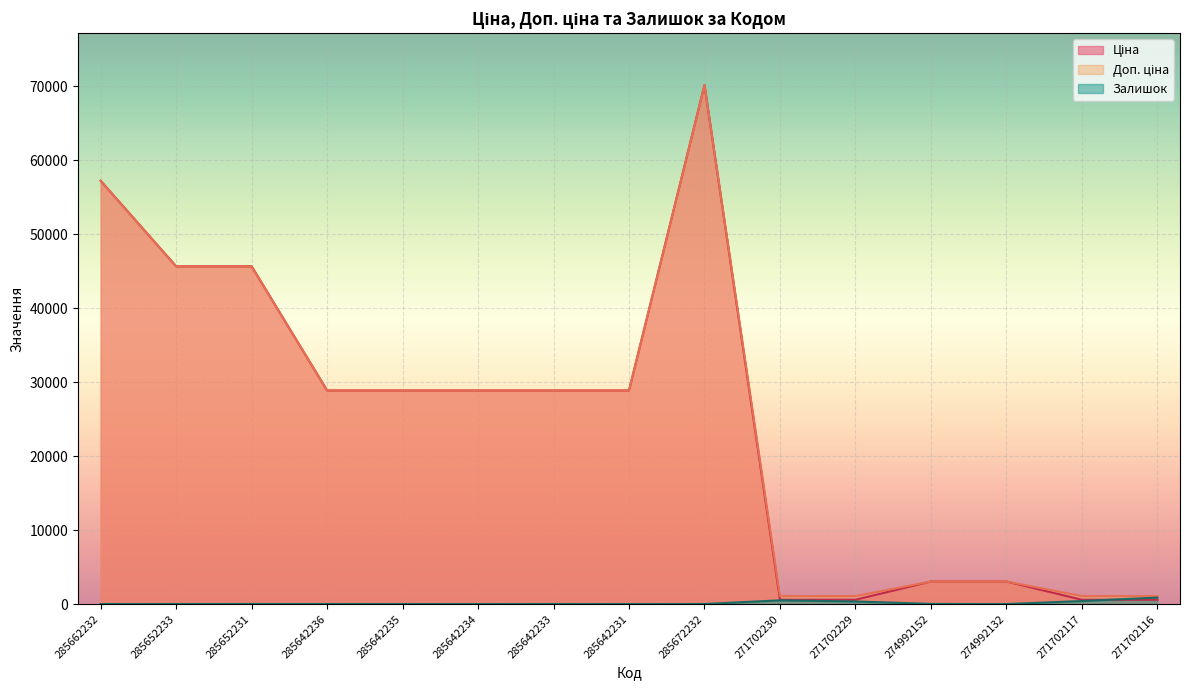

At which category is the sum across all series the highest?

285672232